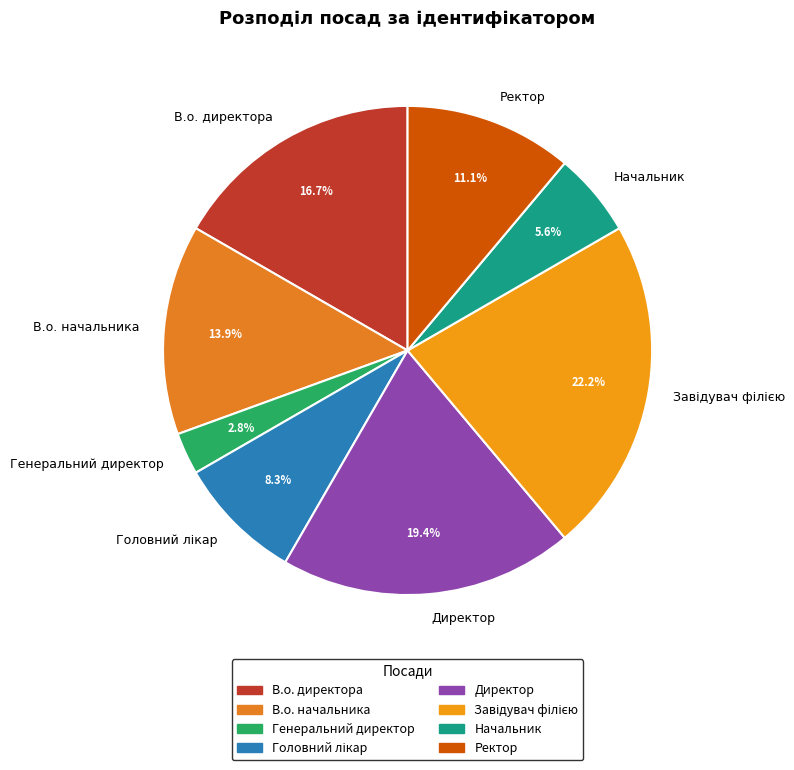

What is the total percentage of Генеральний директор and Ректор?

13.9%